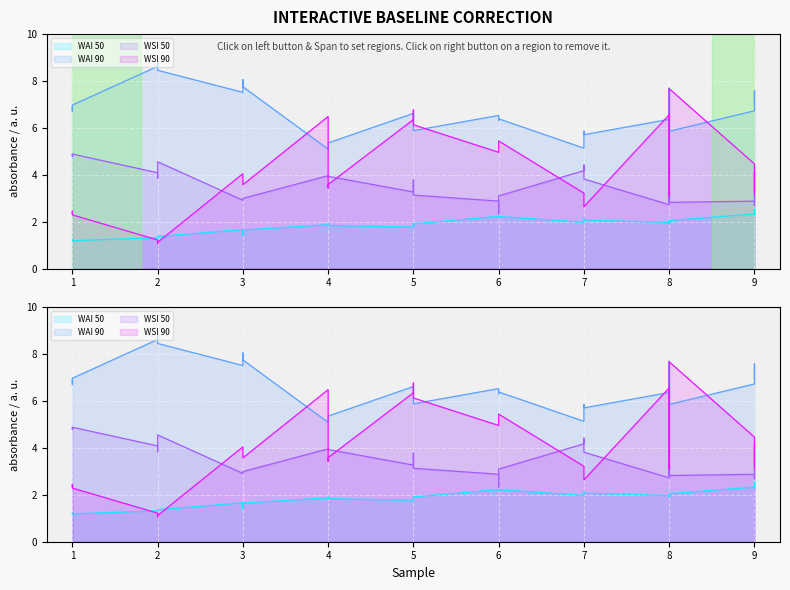

At which category is the sum across all series the highest?

5